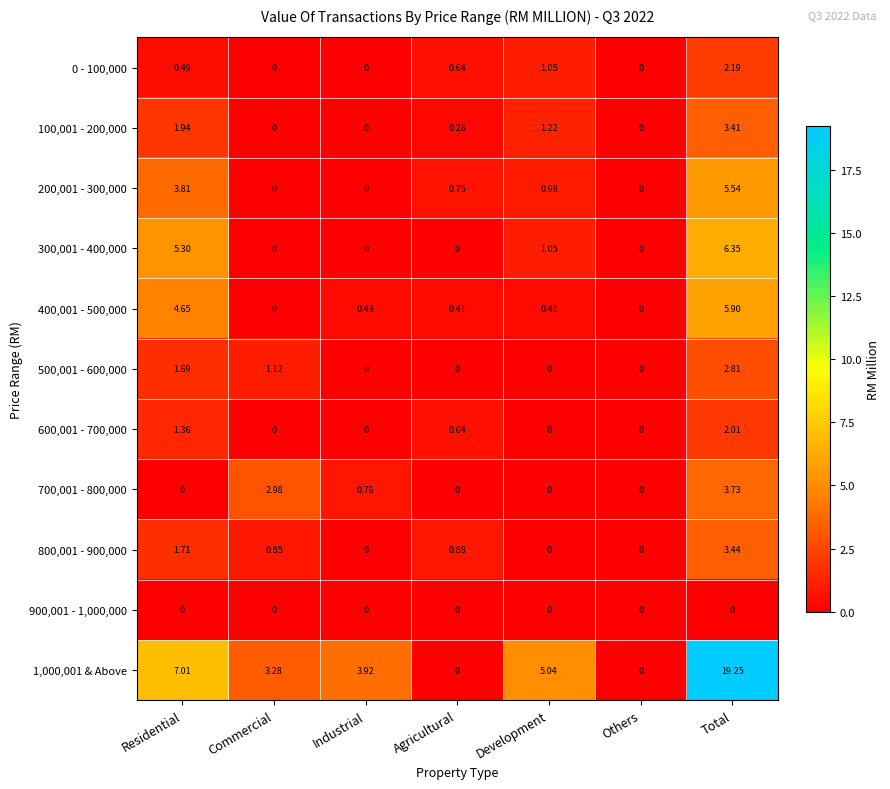

Which category has the highest value across all series?

Total